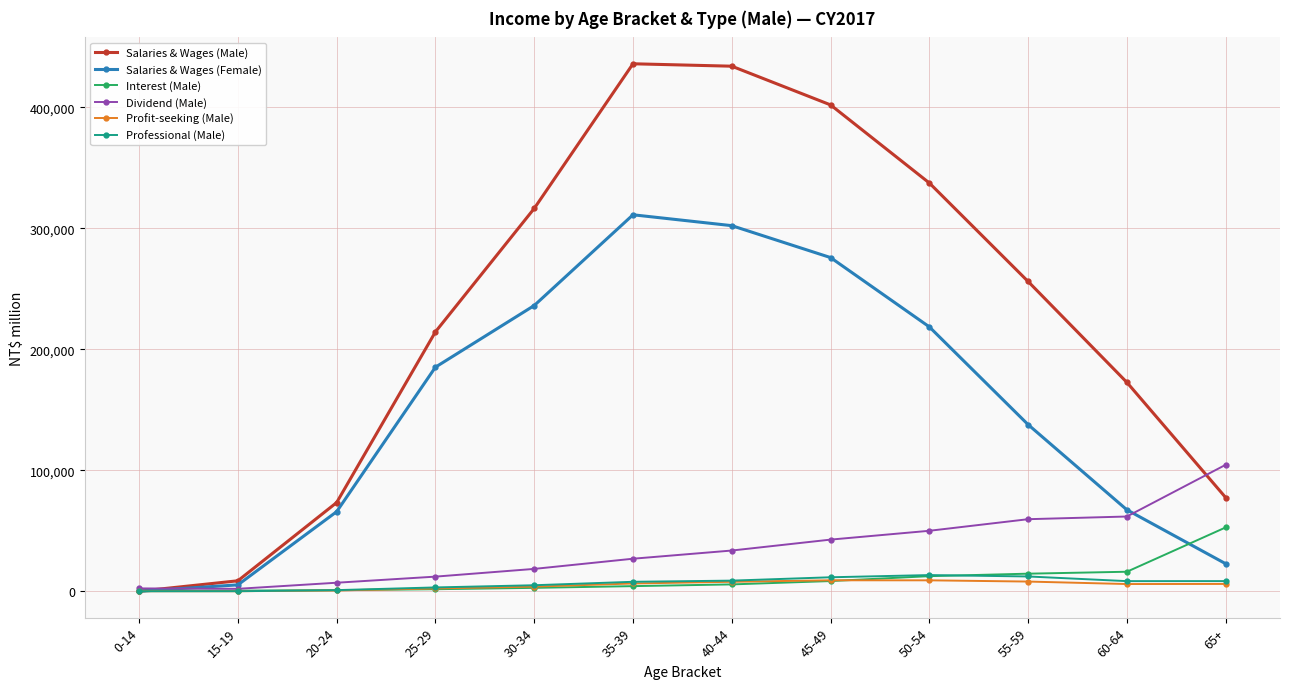

What is the difference between the highest and lowest values at 20-24?

72638